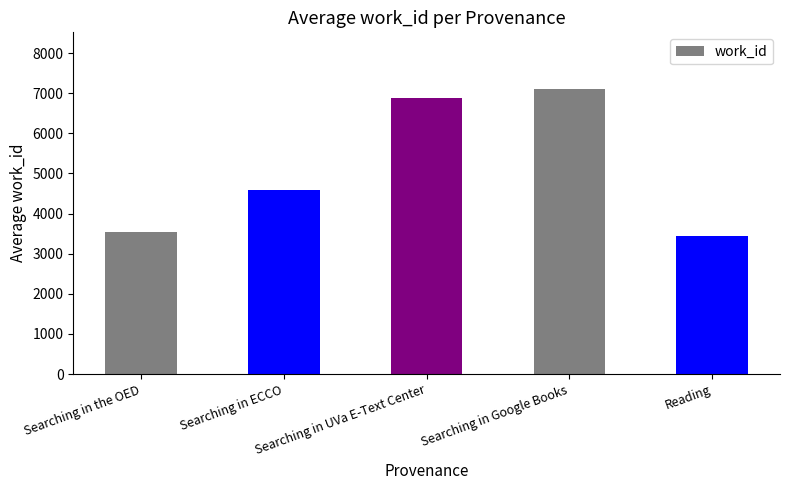

What is the sum of all values?

25536.2